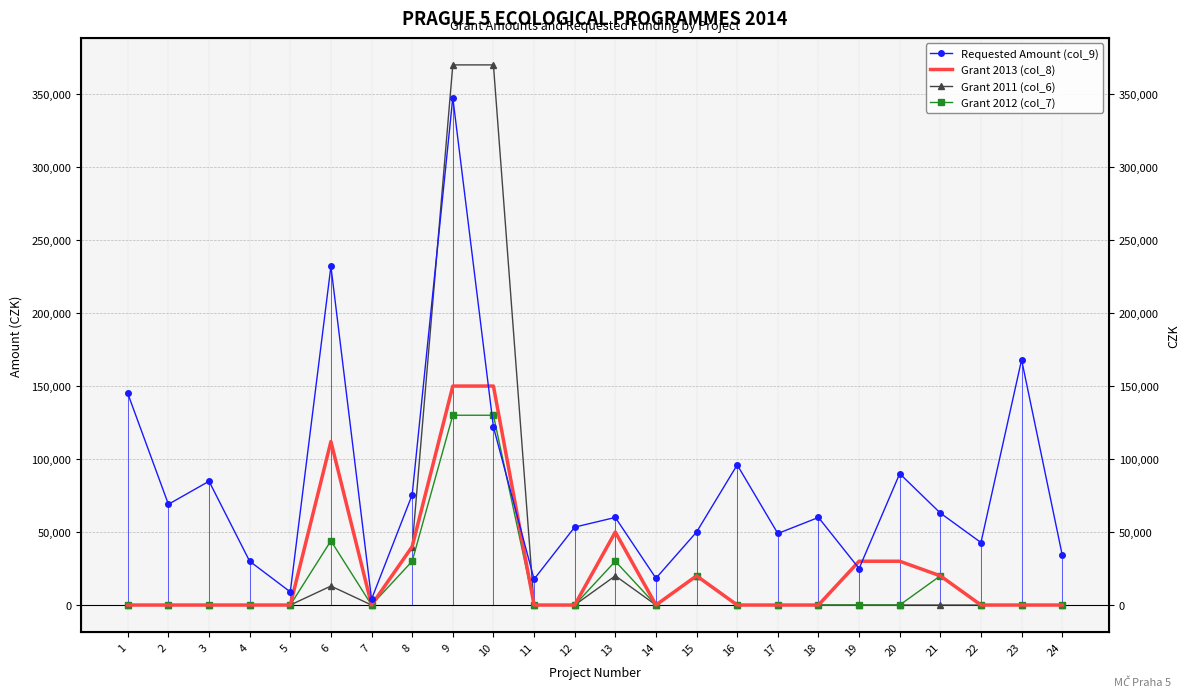

At which label does Grant 2012 (col_7) reach its peak?

9